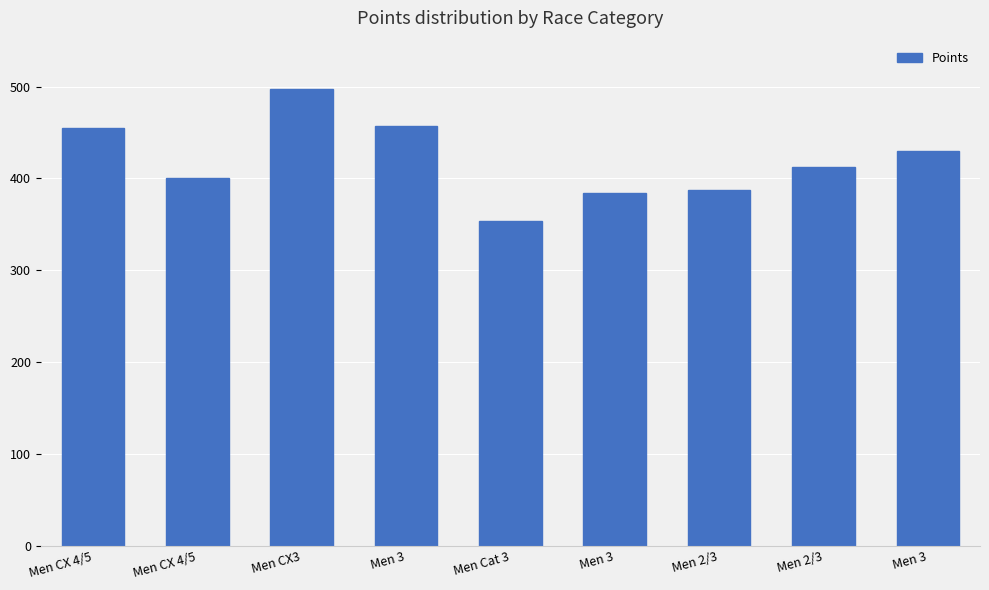

True or false: the data shows 525.2 at Men 3.

False